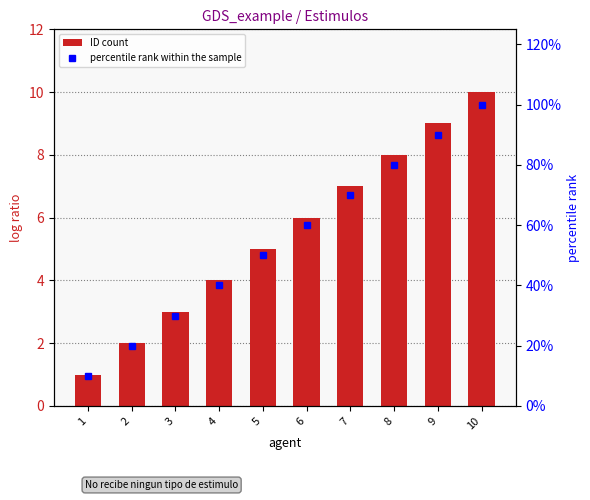

List the series in order of their overall mean, lowest first.

ID count, percentile rank within the sample